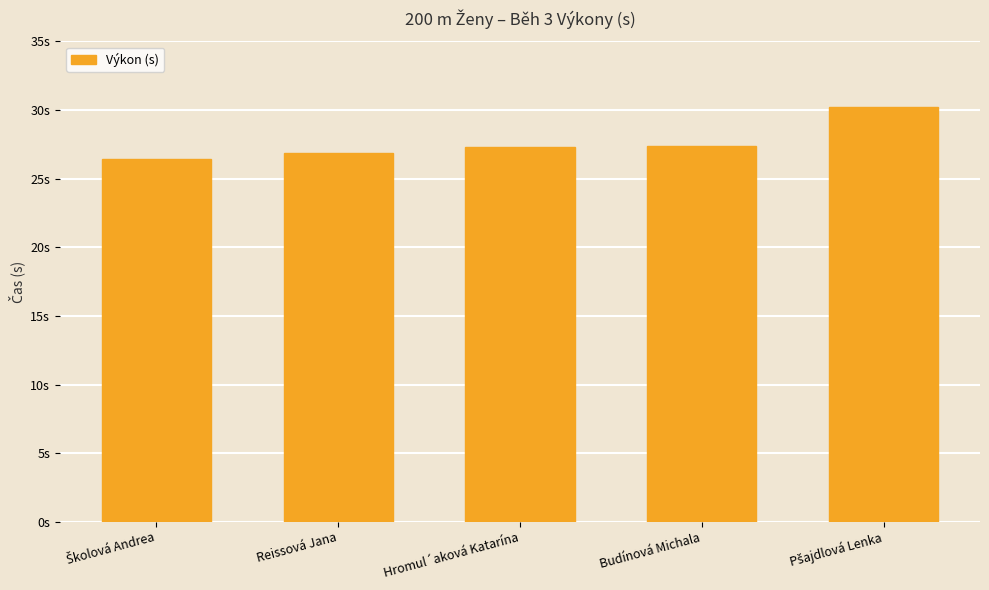

Rank the categories by value from lowest to highest.

Školová Andrea, Reissová Jana, Hromul´aková Katarína, Budínová Michala, Pšajdlová Lenka